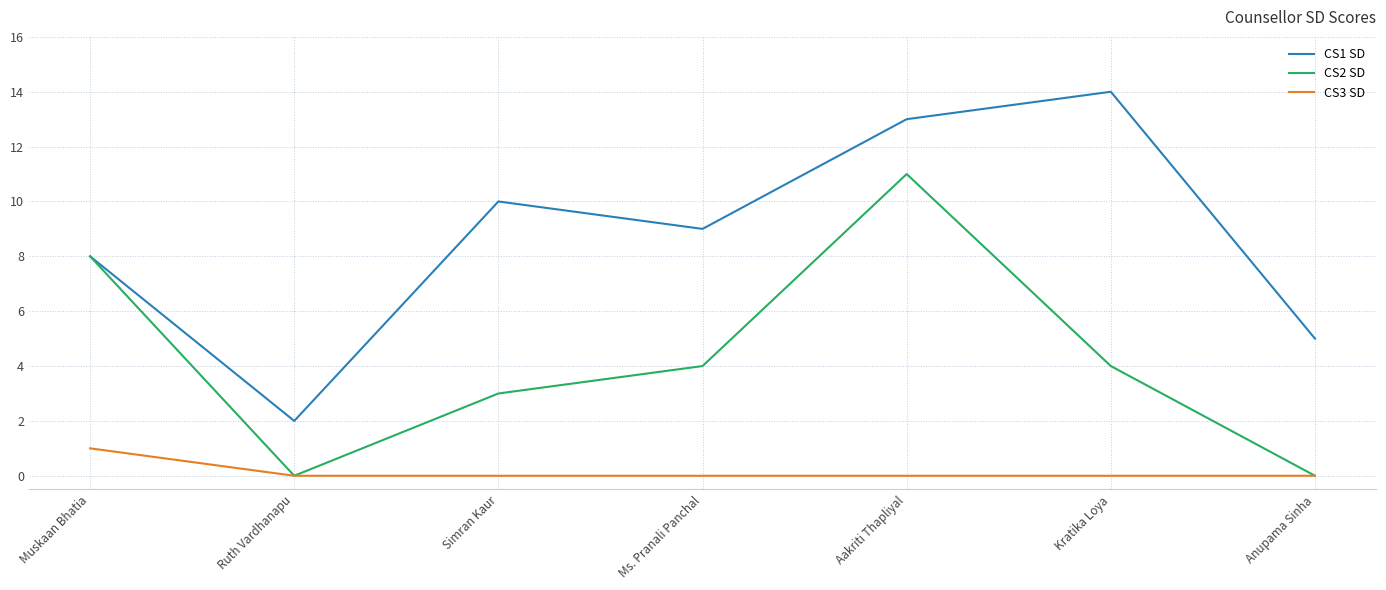

What position from the right is Muskaan Bhatia?

7